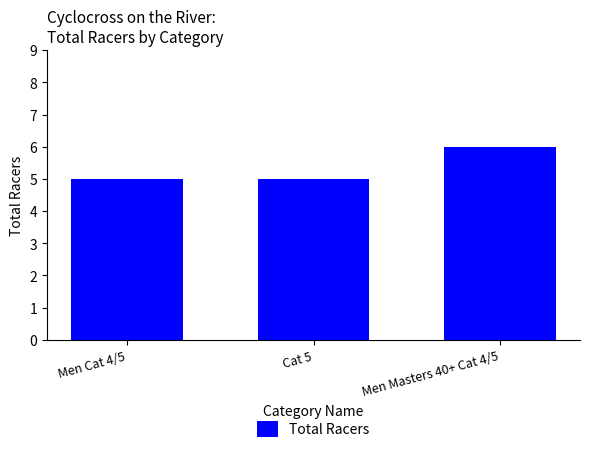

Is it true that the value at Men Masters 40+ Cat 4/5 is 6?

True